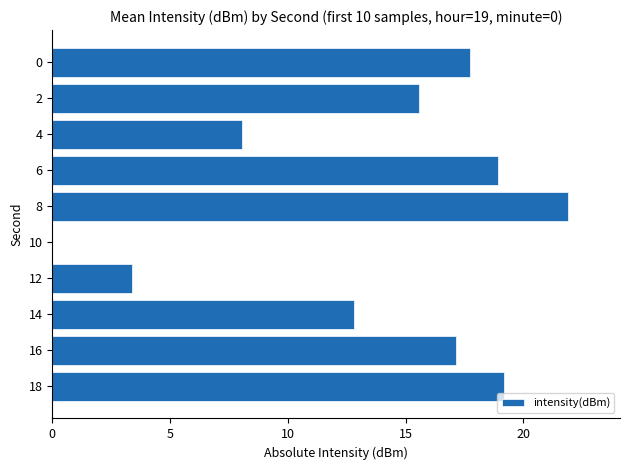

Is it true that the value at 0 is 27.1?

False